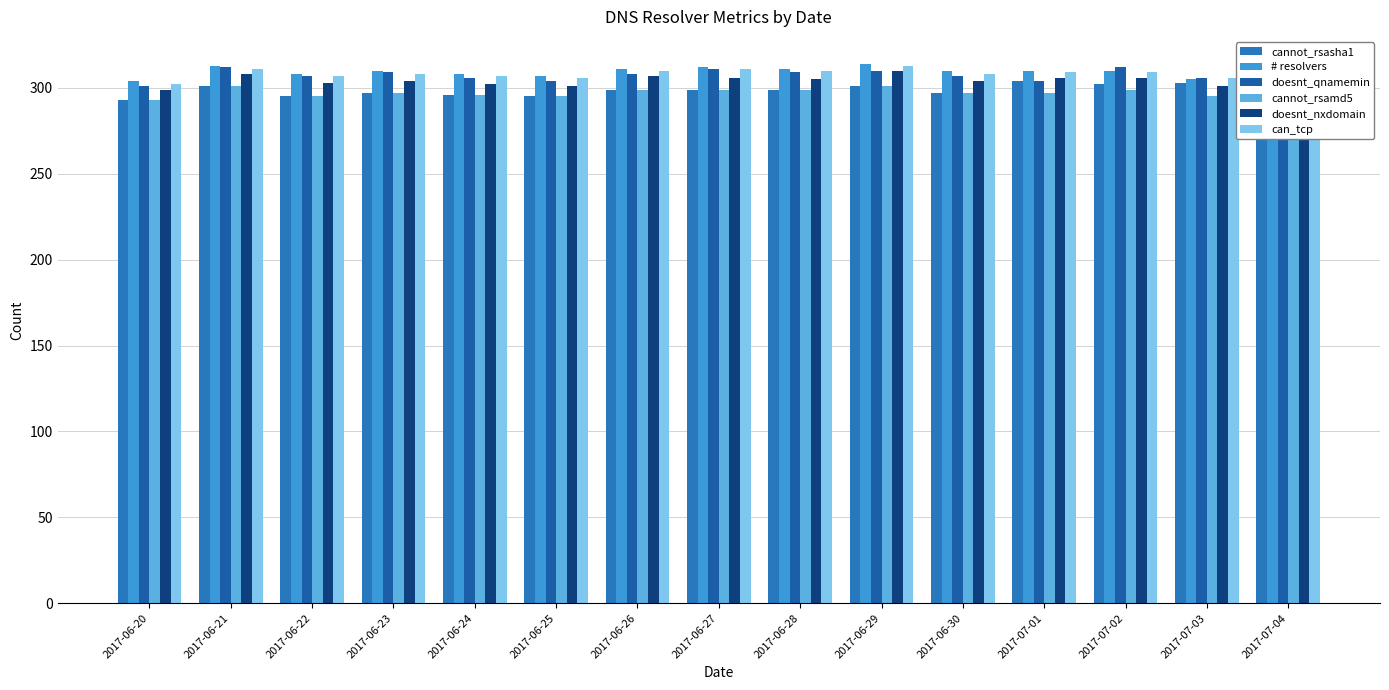

Count the number of data series in this chart.

6